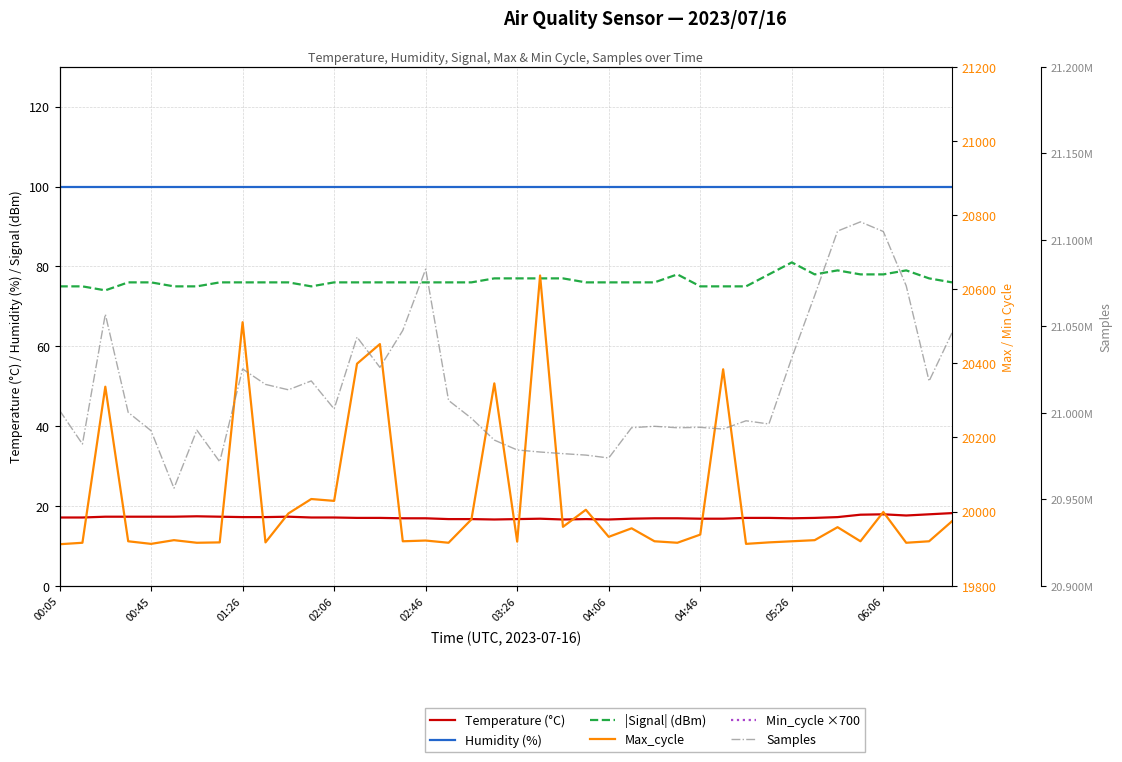

True or false: |Signal| (dBm) and Max_cycle intersect in this chart.

False